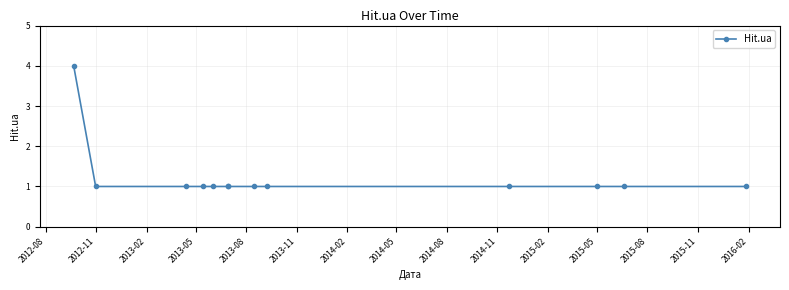

What is the value of the 8th point from the left?

1